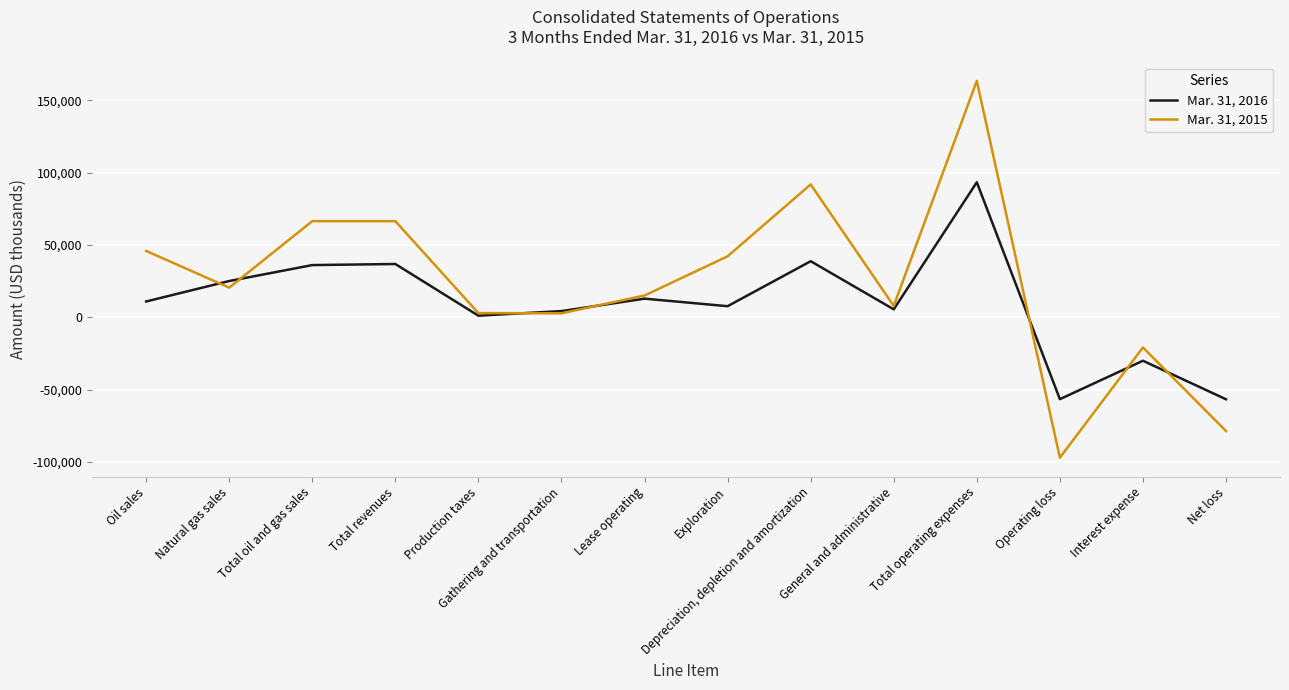

Which category has the highest value in the Mar. 31, 2015 series?

Total operating expenses